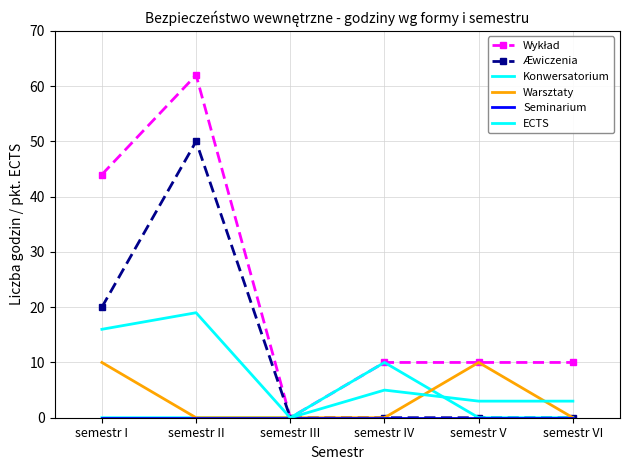

Where is Konwersatorium nearest to the value 5?

semestr I